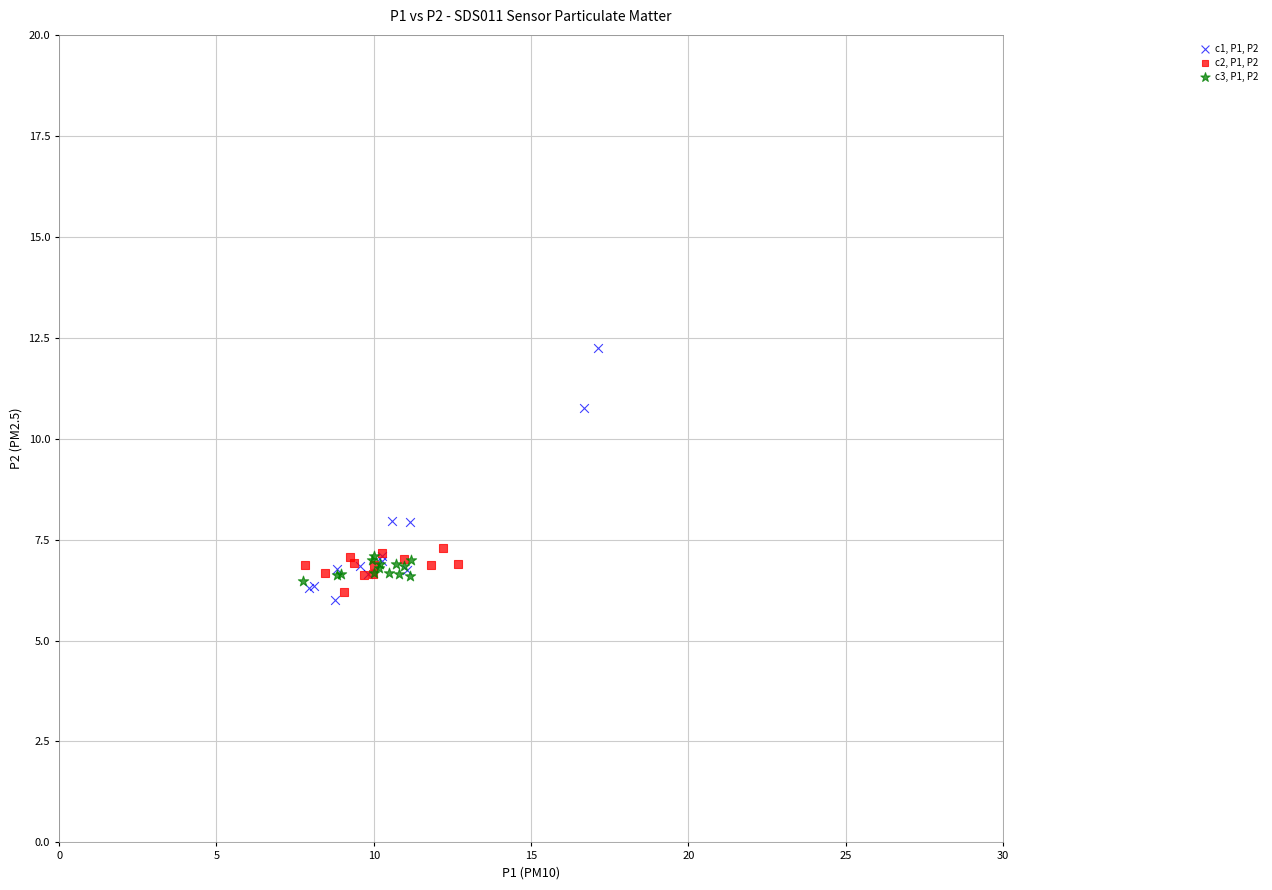

What are all the series names shown in the legend?

c1, P1, P2, c2, P1, P2, c3, P1, P2